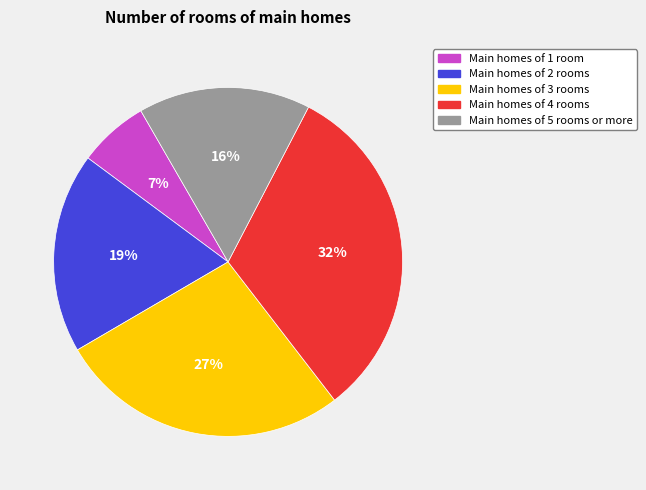

Is there any slice that represents more than half of the pie?

No